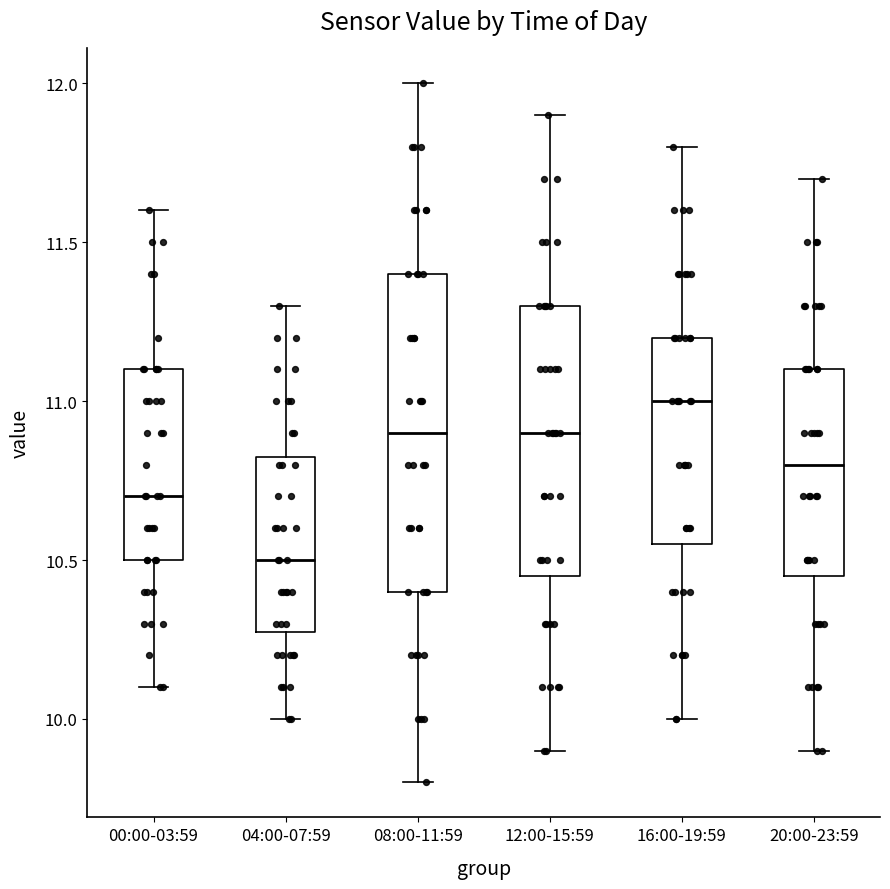

Reading left to right, read every box against the y-axis: the position of its median line, the range the box covers, and the ends of its whiskers. The values are not printed on the chart, so give them approximately, as read against the axis.

00:00-03:59: median 10.70, box 10.50 to 11.10, whiskers 10.10 to 11.60
04:00-07:59: median 10.50, box 10.30 to 10.85, whiskers 10.00 to 11.30
08:00-11:59: median 10.90, box 10.40 to 11.40, whiskers 9.80 to 12.00
12:00-15:59: median 10.90, box 10.45 to 11.30, whiskers 9.90 to 11.90
16:00-19:59: median 11.00, box 10.55 to 11.20, whiskers 10.00 to 11.80
20:00-23:59: median 10.80, box 10.45 to 11.10, whiskers 9.90 to 11.70